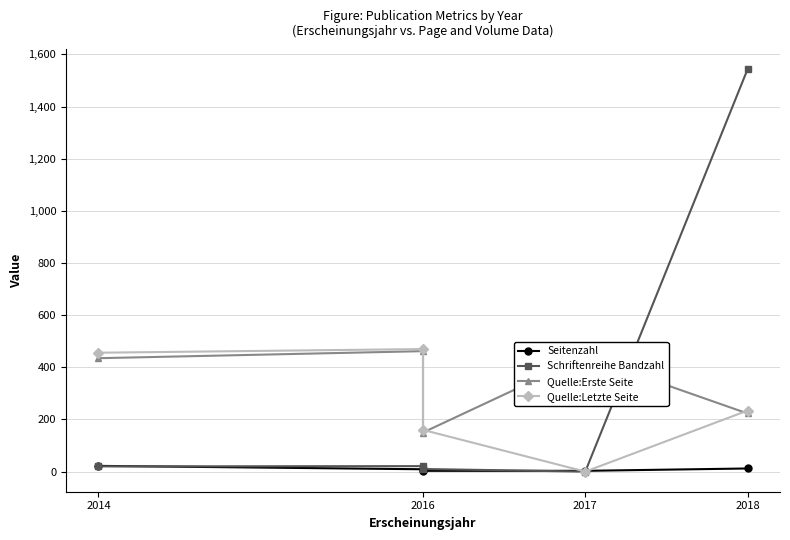

After their last crossing, which series has the higher values: Seitenzahl or Schriftenreihe Bandzahl?

Schriftenreihe Bandzahl